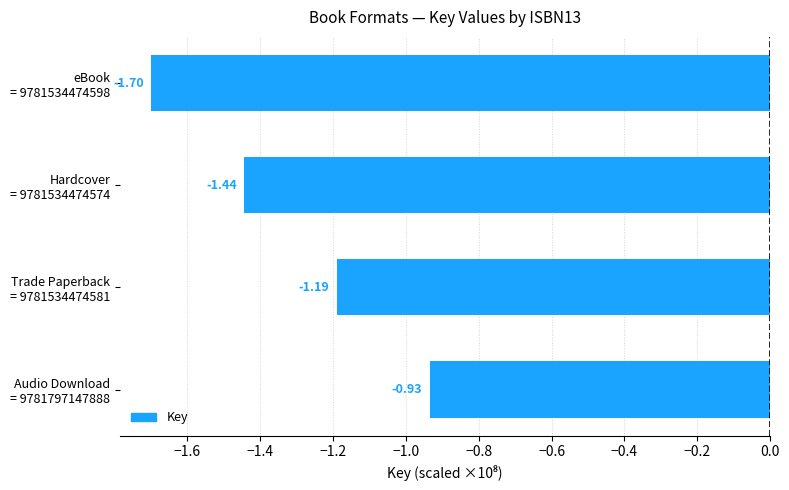

What is the average value?

-1.3